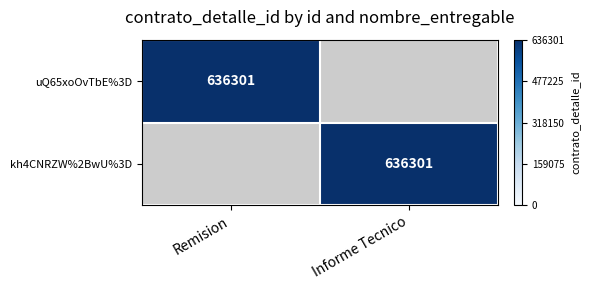

Is it true that kh4CNRZW%2BwU%3D equals 1136270 at Informe Tecnico?

False